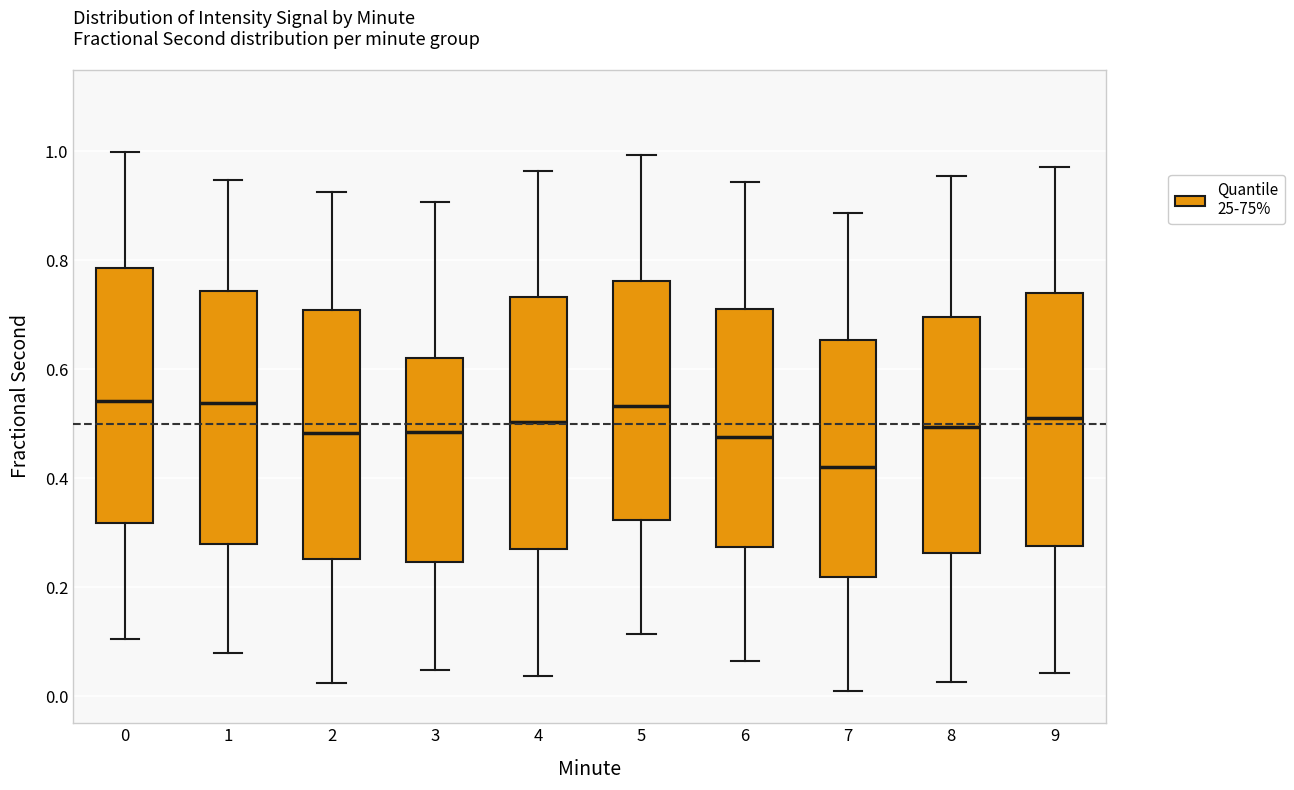

Reading left to right, read every box against the y-axis: the position of its median line, the range the box covers, and the ends of its whiskers. The values are not printed on the chart, so give them approximately, as read against the axis.

0: median 0.54, box 0.32 to 0.78, whiskers 0.10 to 1.00
1: median 0.54, box 0.28 to 0.74, whiskers 0.08 to 0.94
2: median 0.48, box 0.26 to 0.70, whiskers 0.02 to 0.92
3: median 0.48, box 0.24 to 0.62, whiskers 0.04 to 0.90
4: median 0.50, box 0.26 to 0.74, whiskers 0.04 to 0.96
5: median 0.54, box 0.32 to 0.76, whiskers 0.12 to 1.00
6: median 0.48, box 0.28 to 0.70, whiskers 0.06 to 0.94
7: median 0.42, box 0.22 to 0.66, whiskers 0.00 to 0.88
8: median 0.50, box 0.26 to 0.70, whiskers 0.02 to 0.96
9: median 0.50, box 0.28 to 0.74, whiskers 0.04 to 0.98